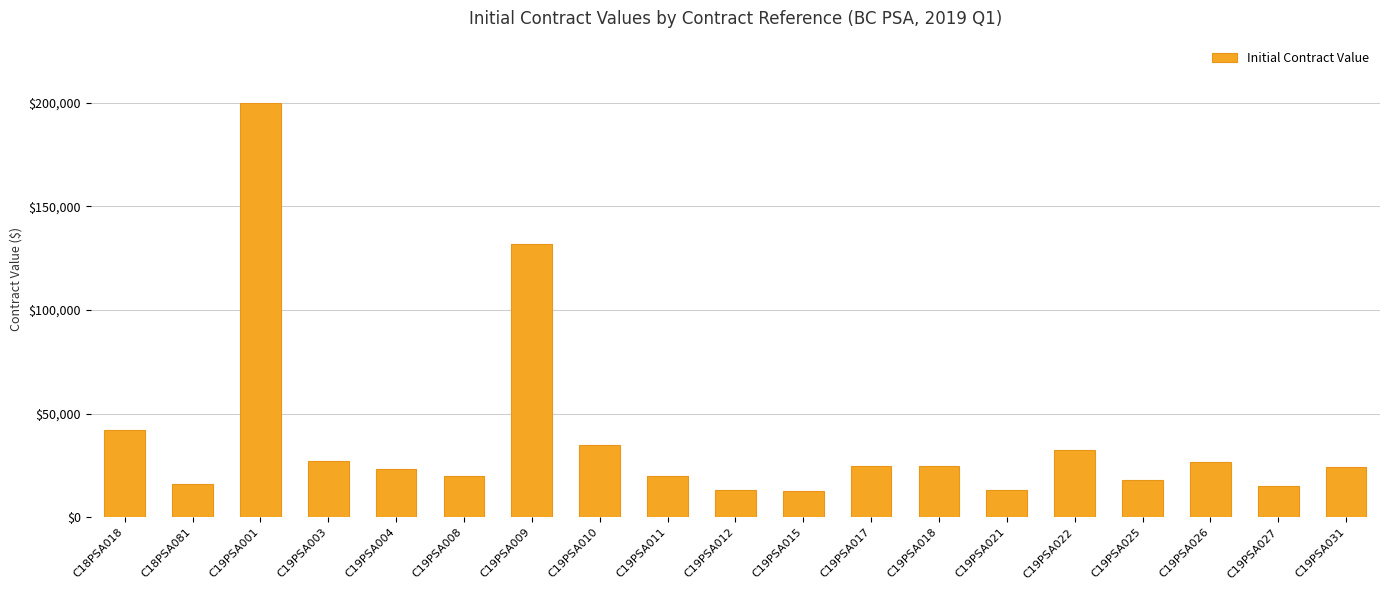

What is the average value?

37972